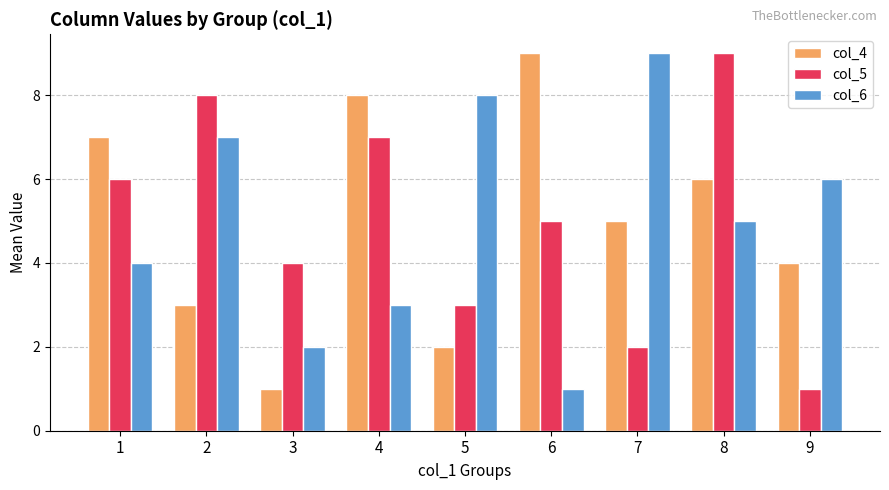

Reading left to right, extract all data points from this chart.

col_4: 1=7	2=3	3=1	4=8	5=2	6=9	7=5	8=6	9=4
col_5: 1=6	2=8	3=4	4=7	5=3	6=5	7=2	8=9	9=1
col_6: 1=4	2=7	3=2	4=3	5=8	6=1	7=9	8=5	9=6